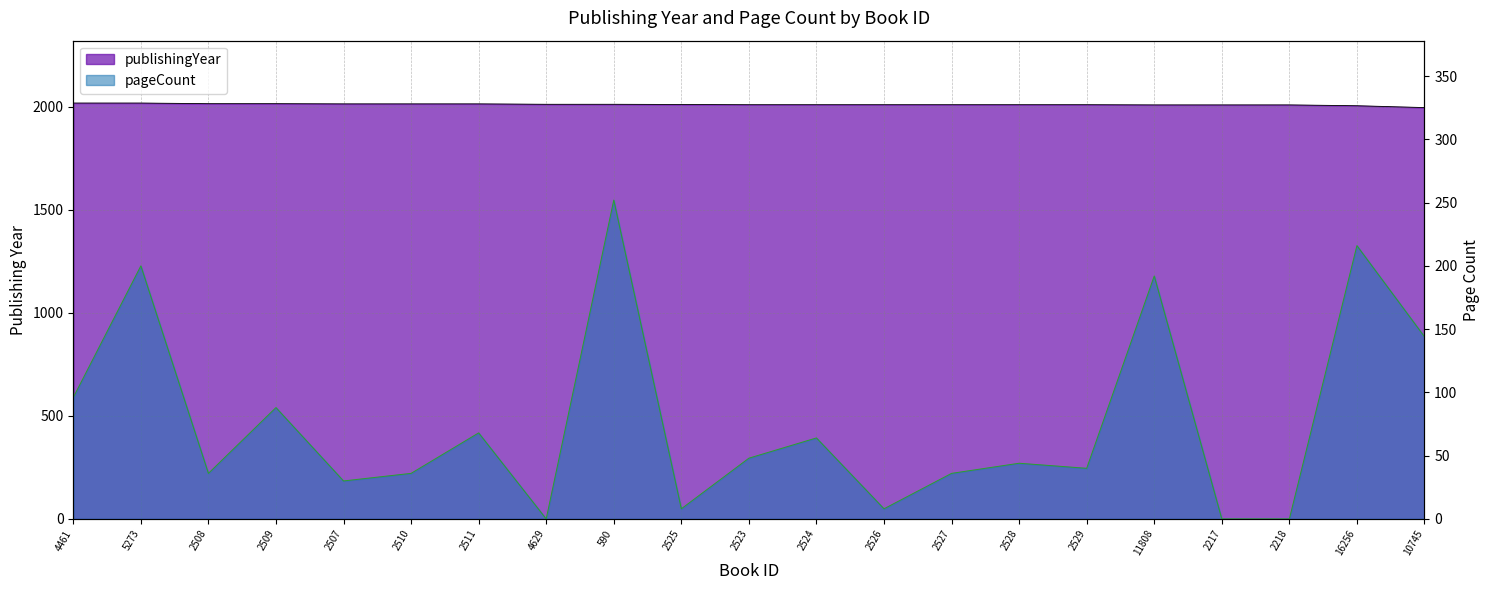

Rank the categories by pageCount value from lowest to highest.

4629, 2217, 2218, 2525, 2526, 2507, 2508, 2510, 2527, 2529, 2528, 2523, 2524, 2511, 2509, 4461, 10745, 11808, 5273, 16256, 590